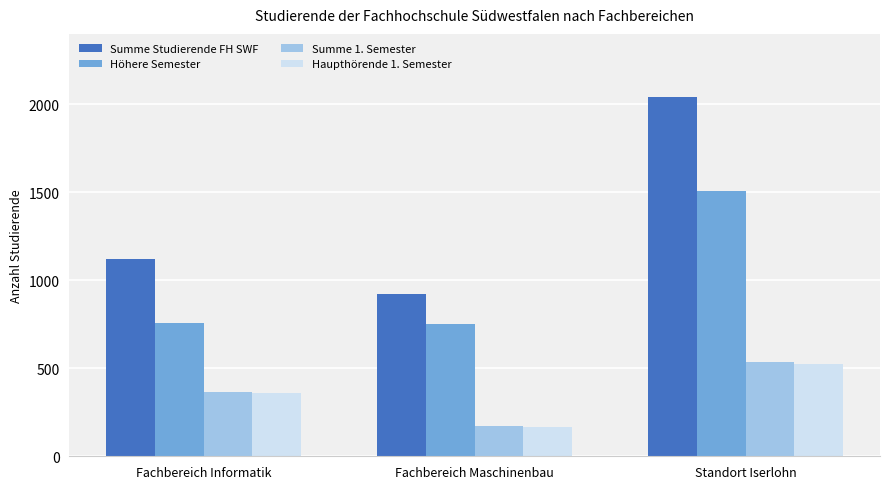

How many Summe 1. Semester values are between 171 and 537?

3